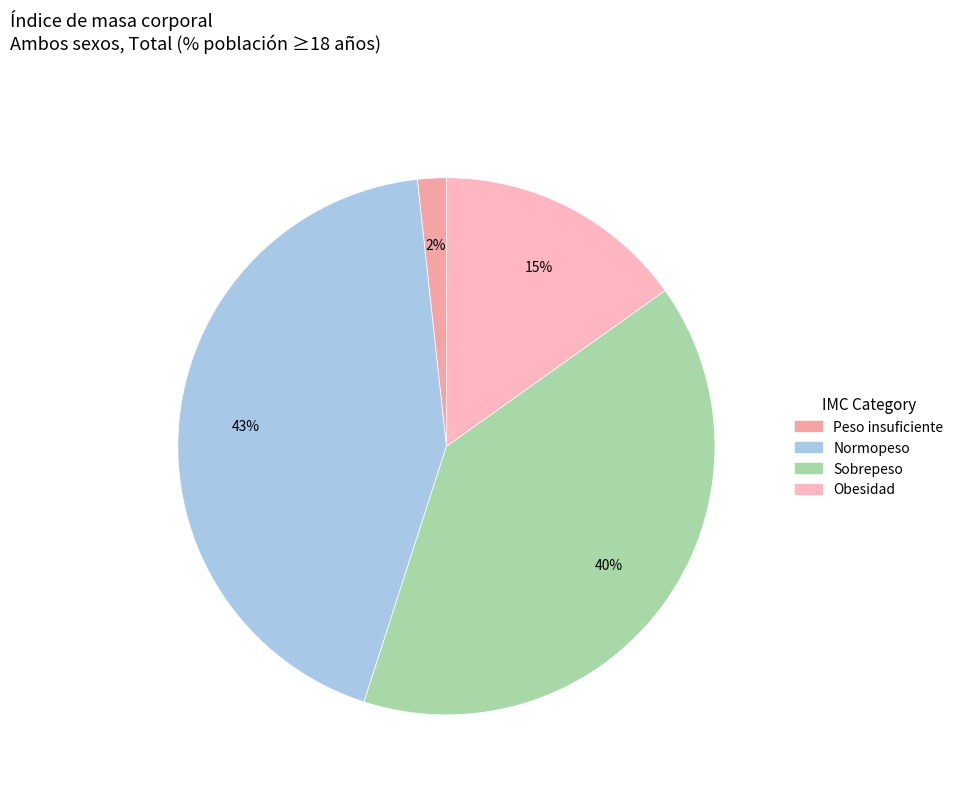

True or false: Obesidad accounts for 25% of the total.

False